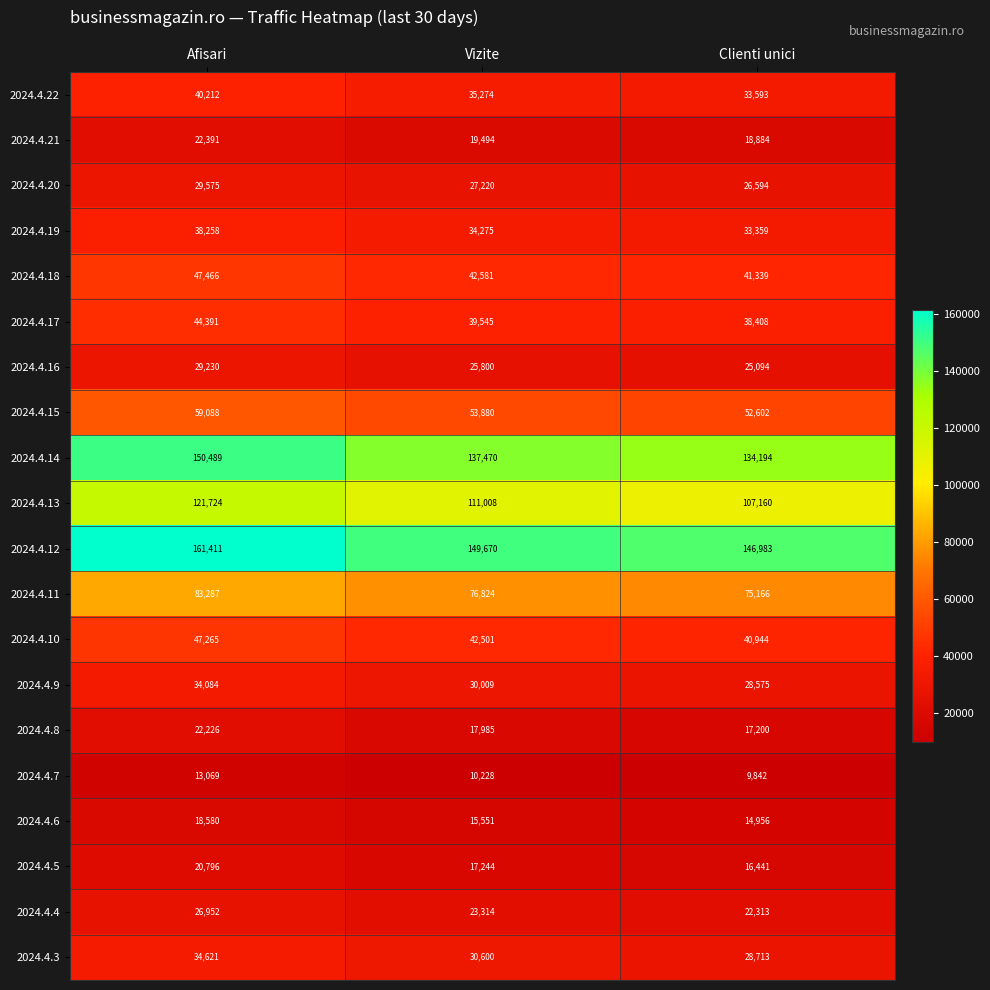

How many categories are shown in the chart?

3